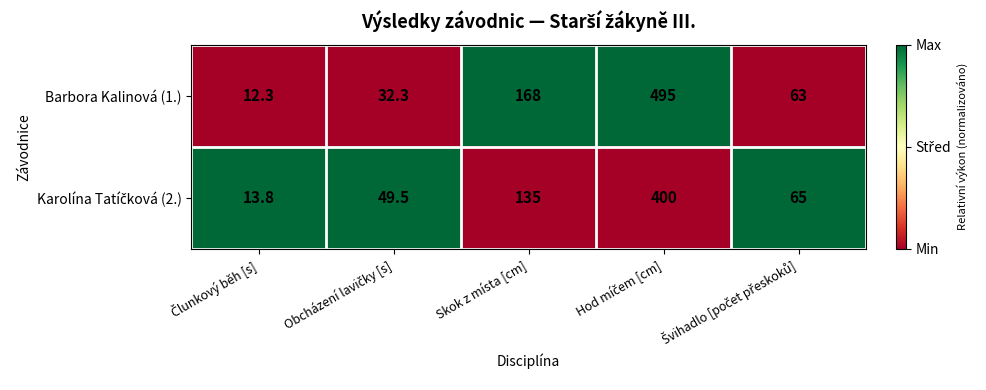

What is the sum of all Barbora Kalinová (1.) values?

770.6